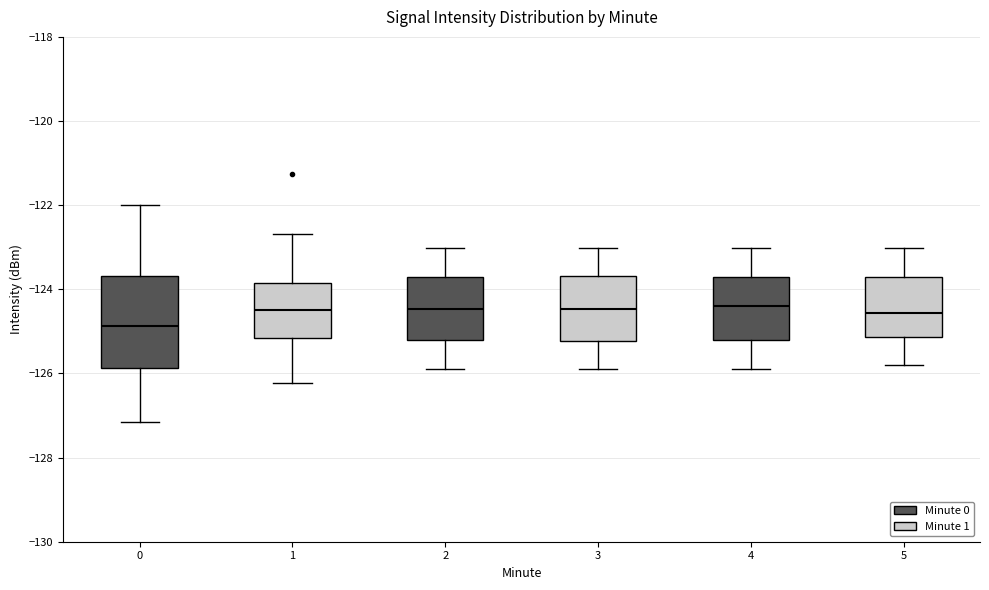

Comparing the boxes themselves (not the whiskers), which one is the tallest?

0